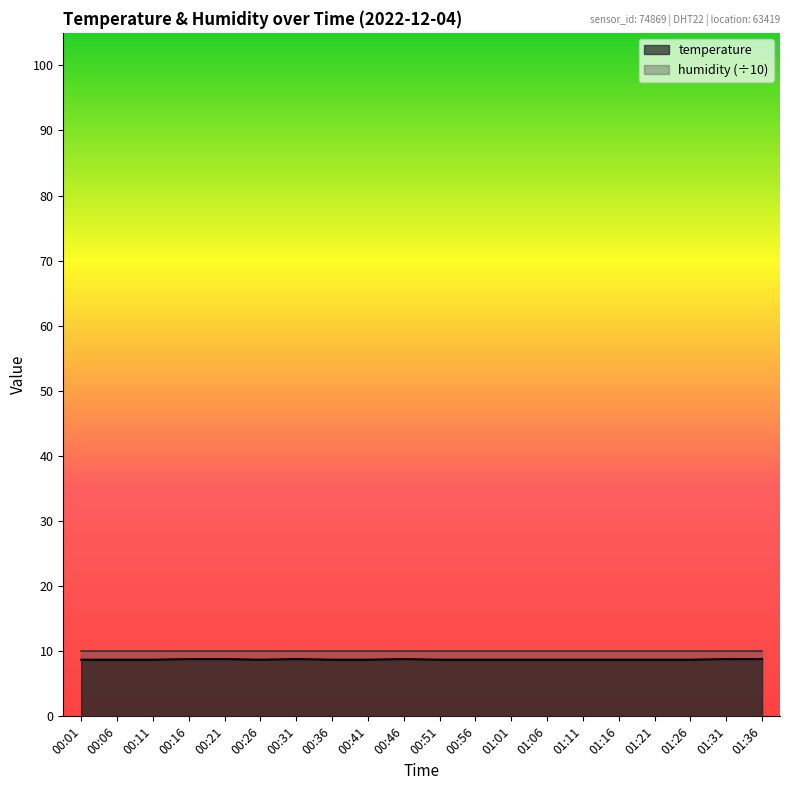

True or false: the data shows 14.9 at 00:41.

False